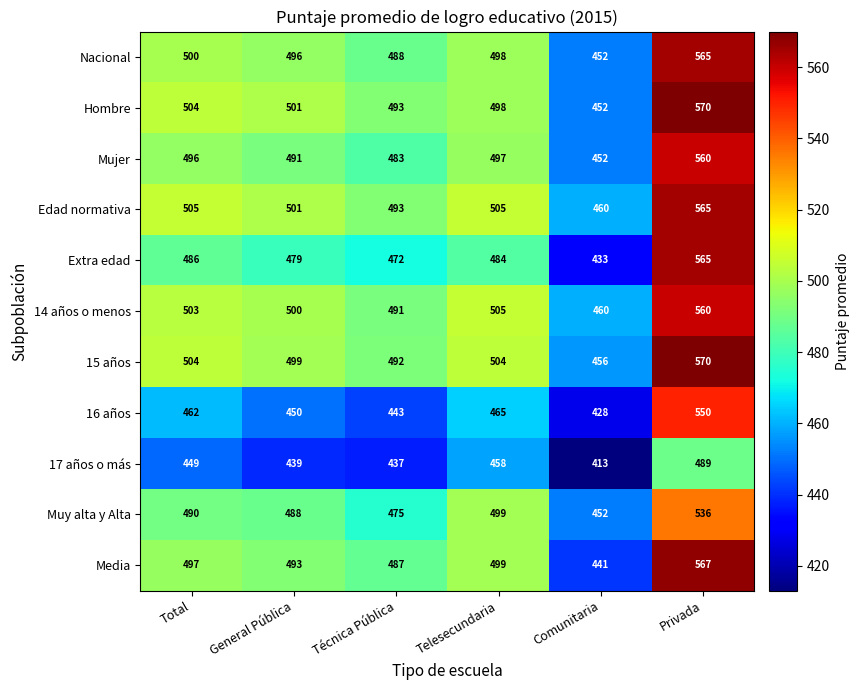

Where is Mujer nearest to the value 506?

Telesecundaria